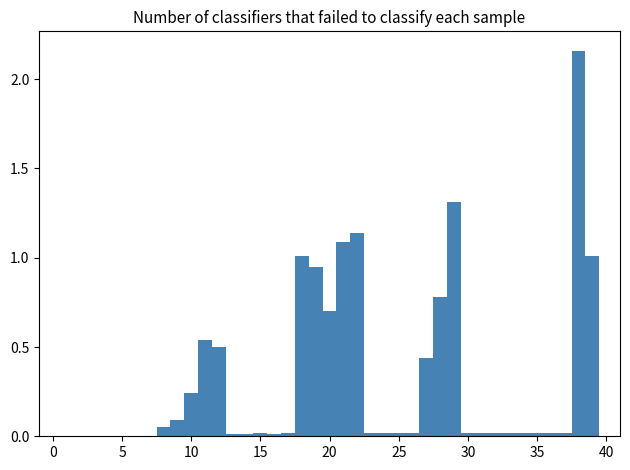

Read against the x-axis, roughly where is the centre of the tallest bar?

38.0